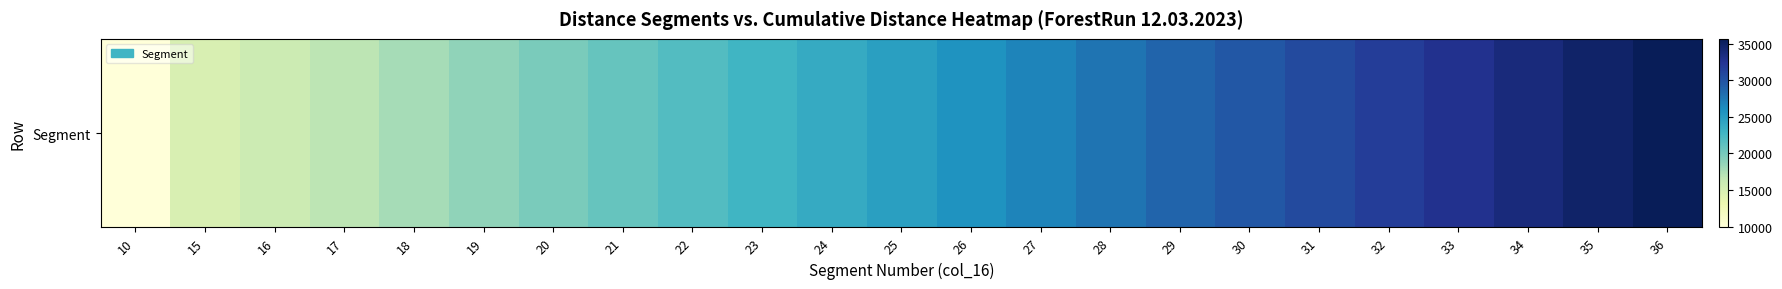

How many data points does each series have?

23